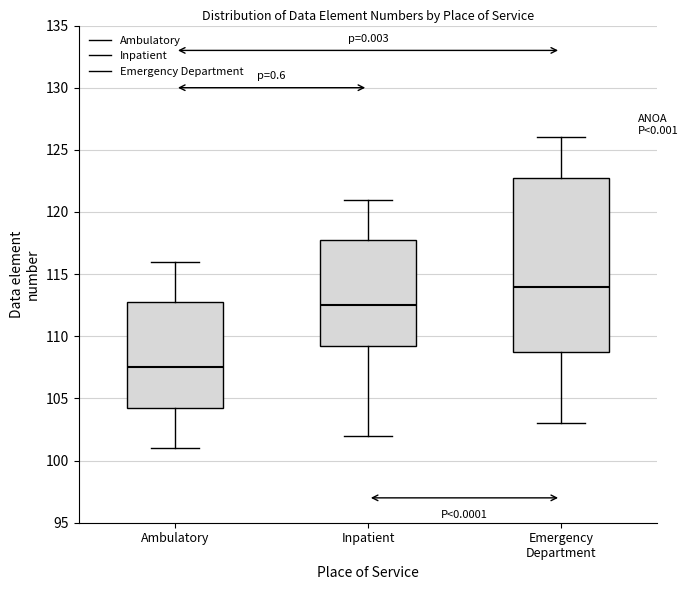

Comparing the boxes themselves (not the whiskers), which one is the tallest?

Emergency Department